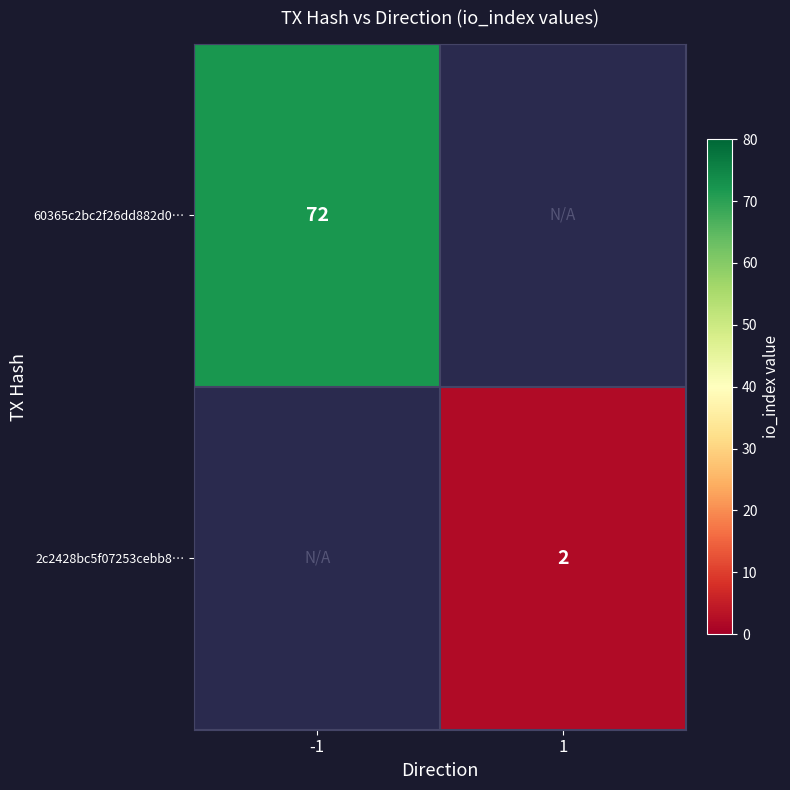

Which label corresponds to the smallest value in the chart?

1